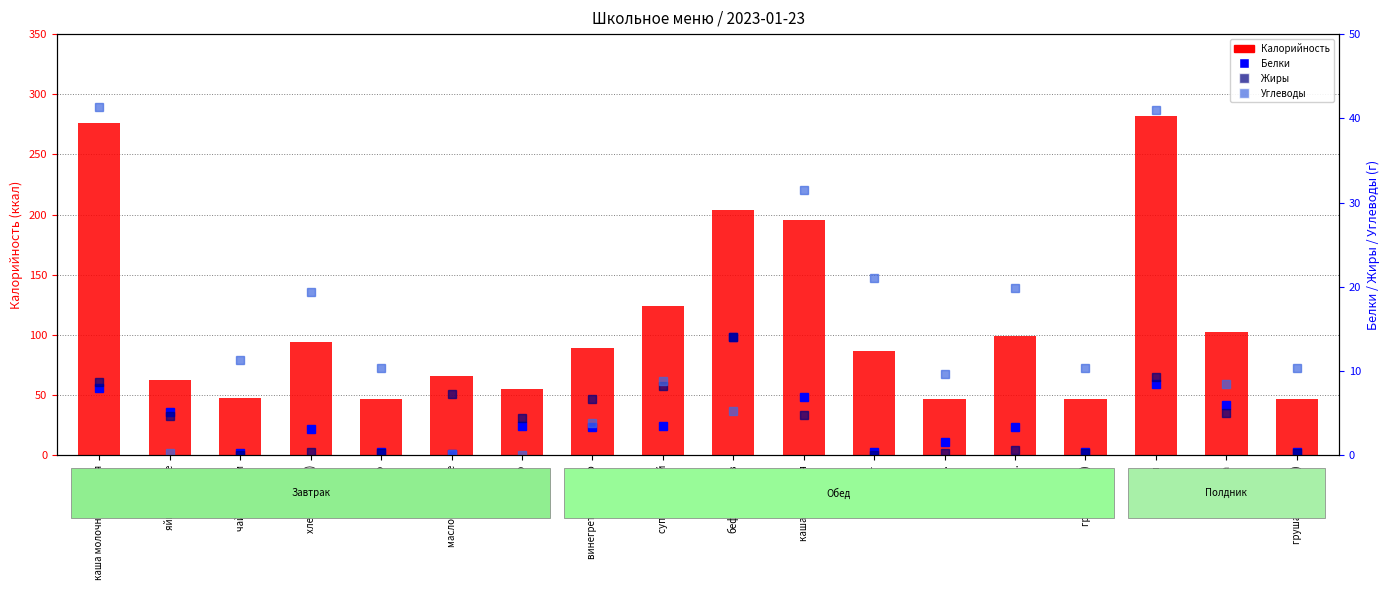

How many values in the Углеводы series are below 10?

8